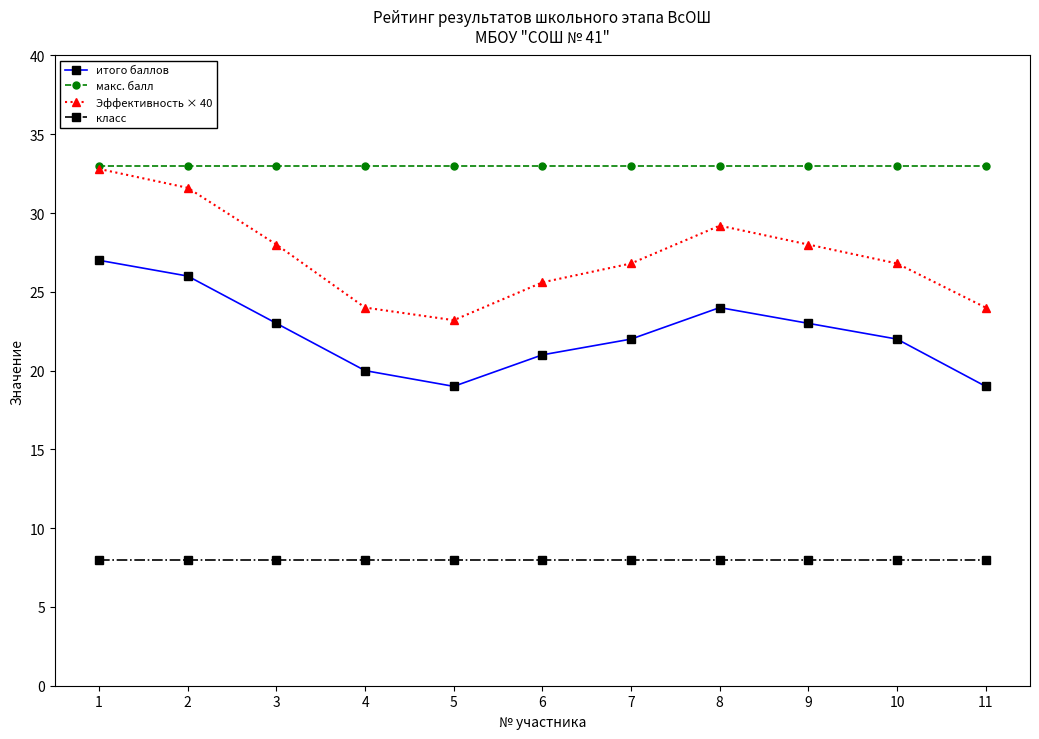

Between 6 and 7, which series saw the biggest shift?

Эффективность × 40